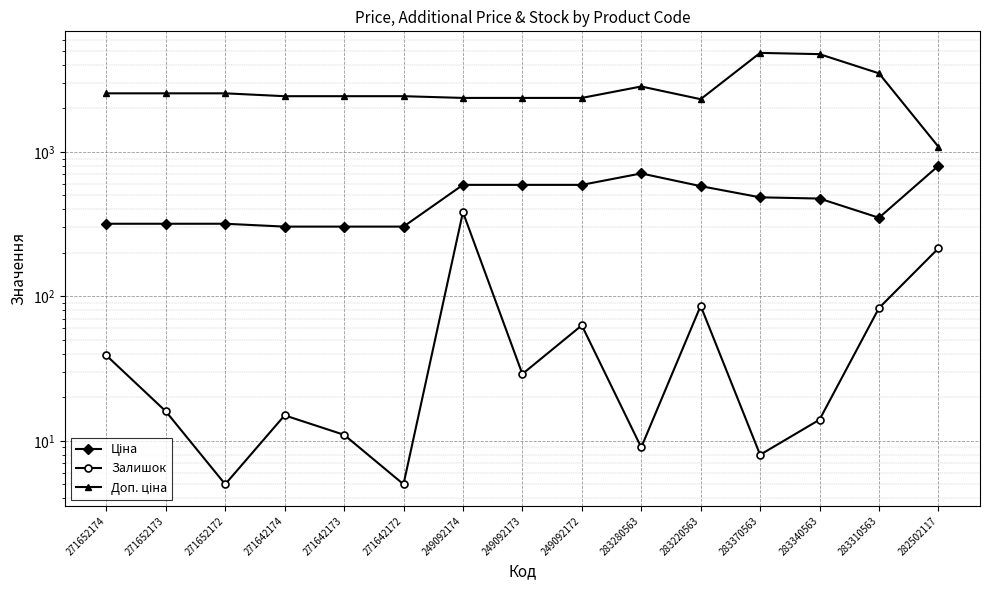

At which category is the sum across all series the highest?

283370563